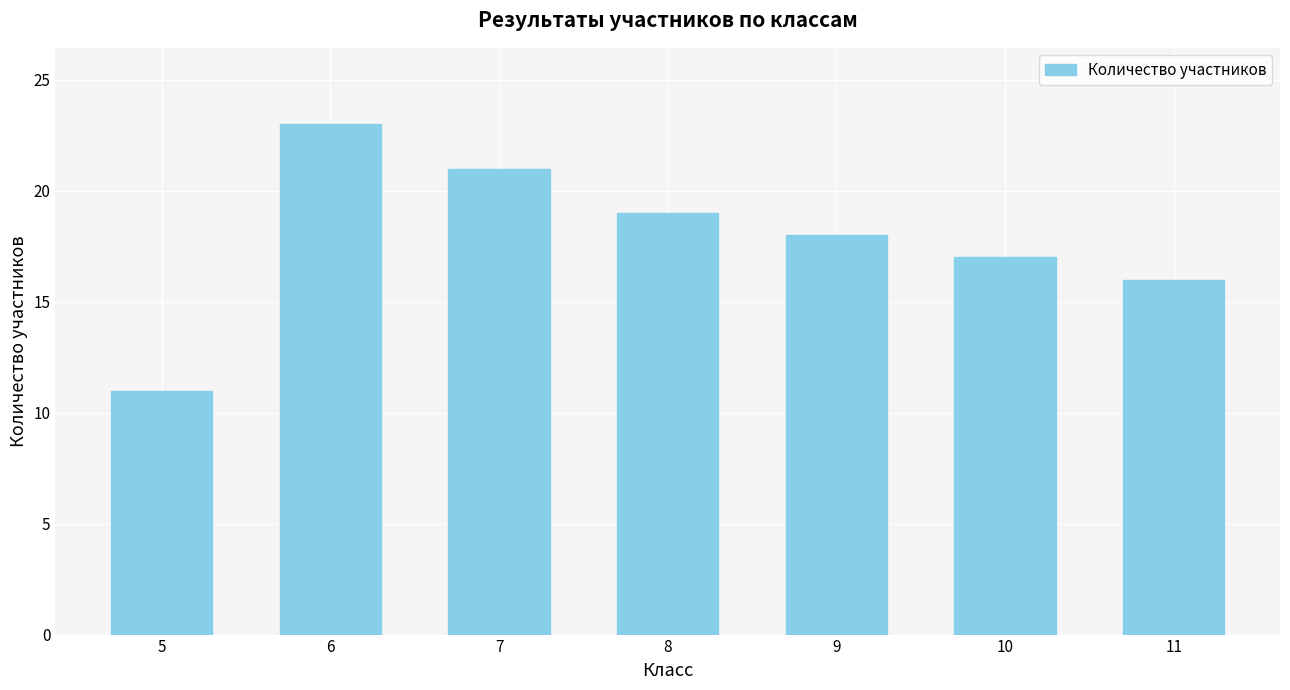

How many data points does each series have?

7